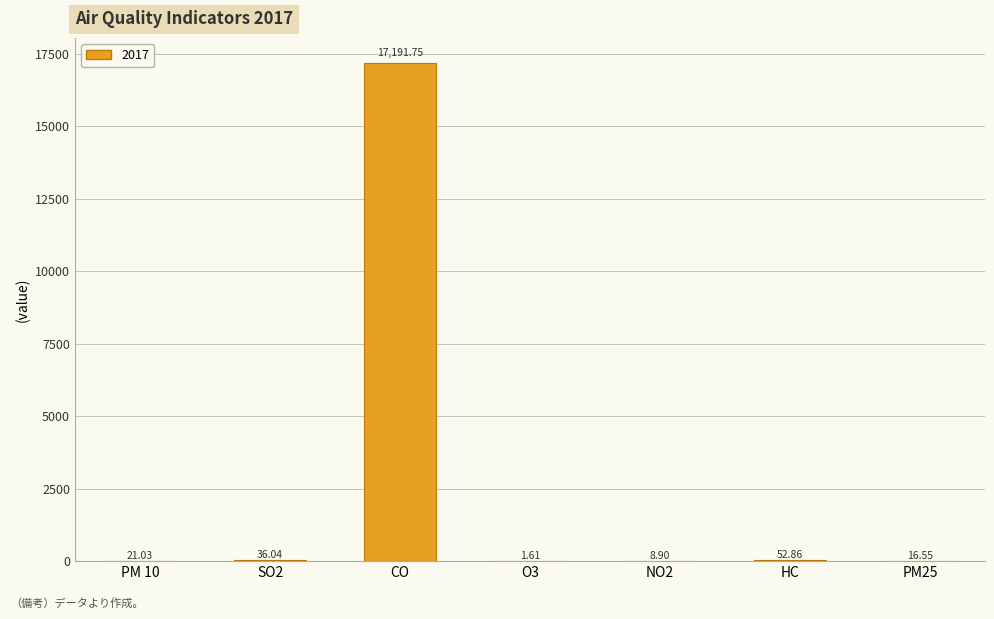

At which label is the value closest to 8596?

HC